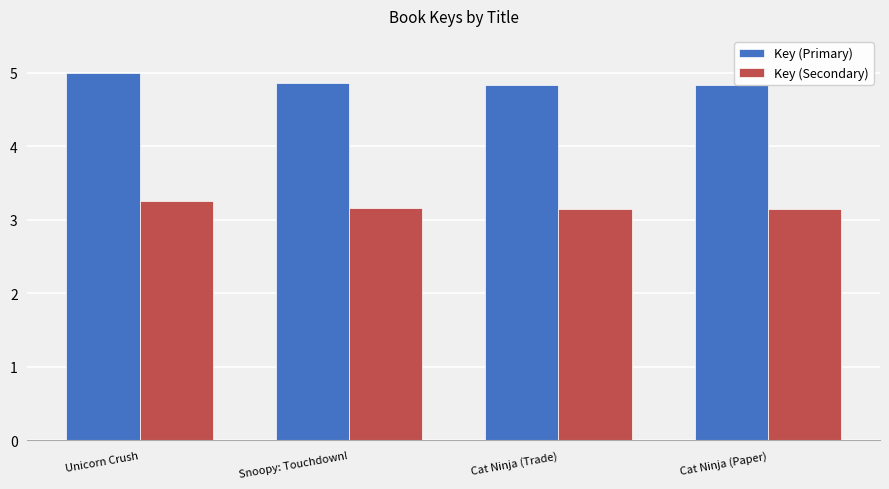

Is it true that Key (Primary) equals 2.2 at Cat Ninja (Trade)?

False